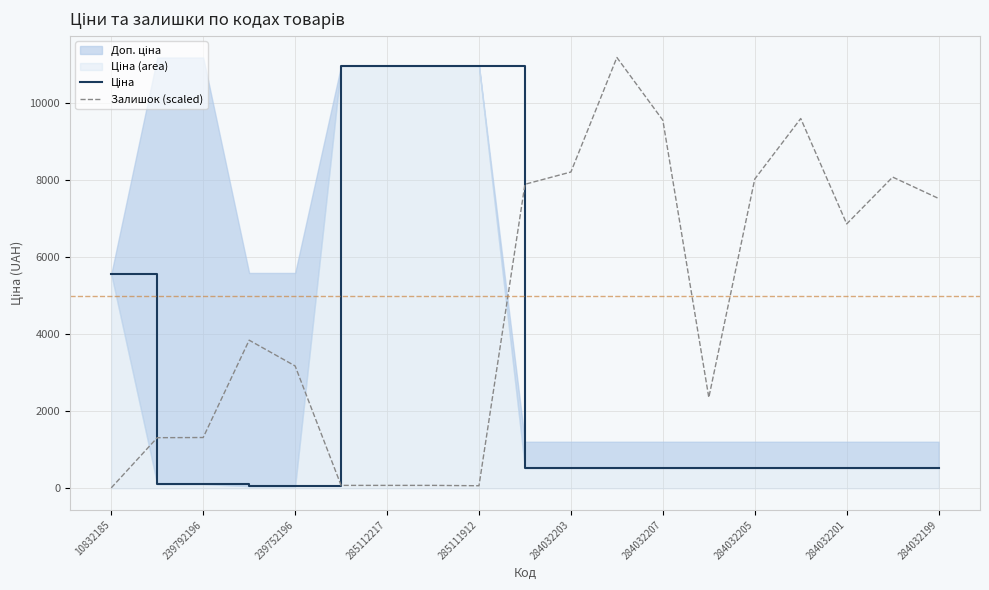

How many data points in Ціна are above 528?

15